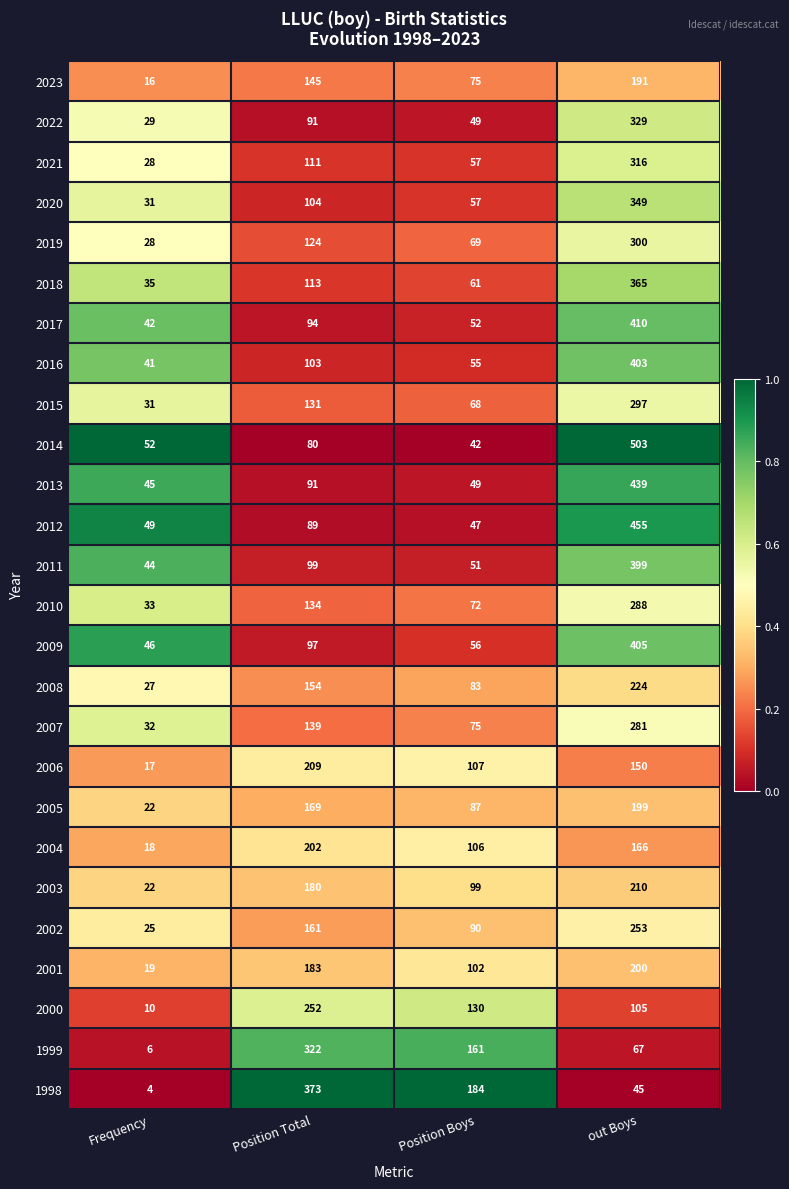

What is the sum of the 2023 values at Position Total and out Boys?

336